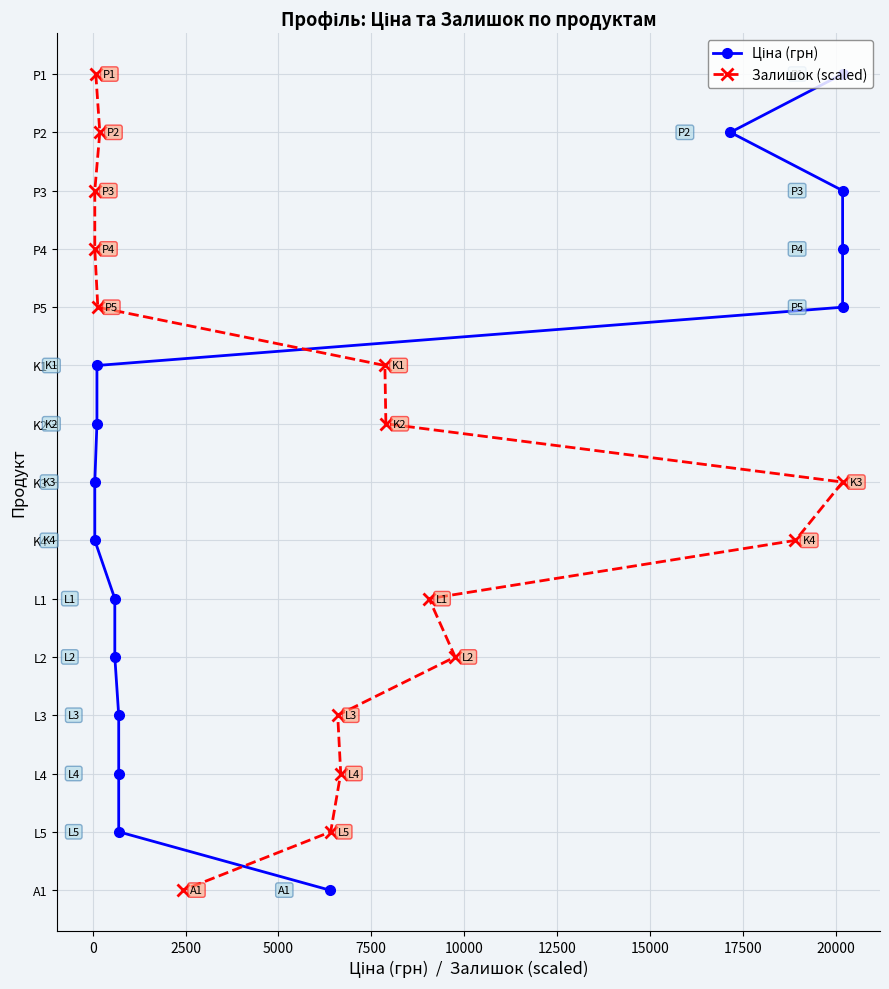

How many series are shown in this chart?

2